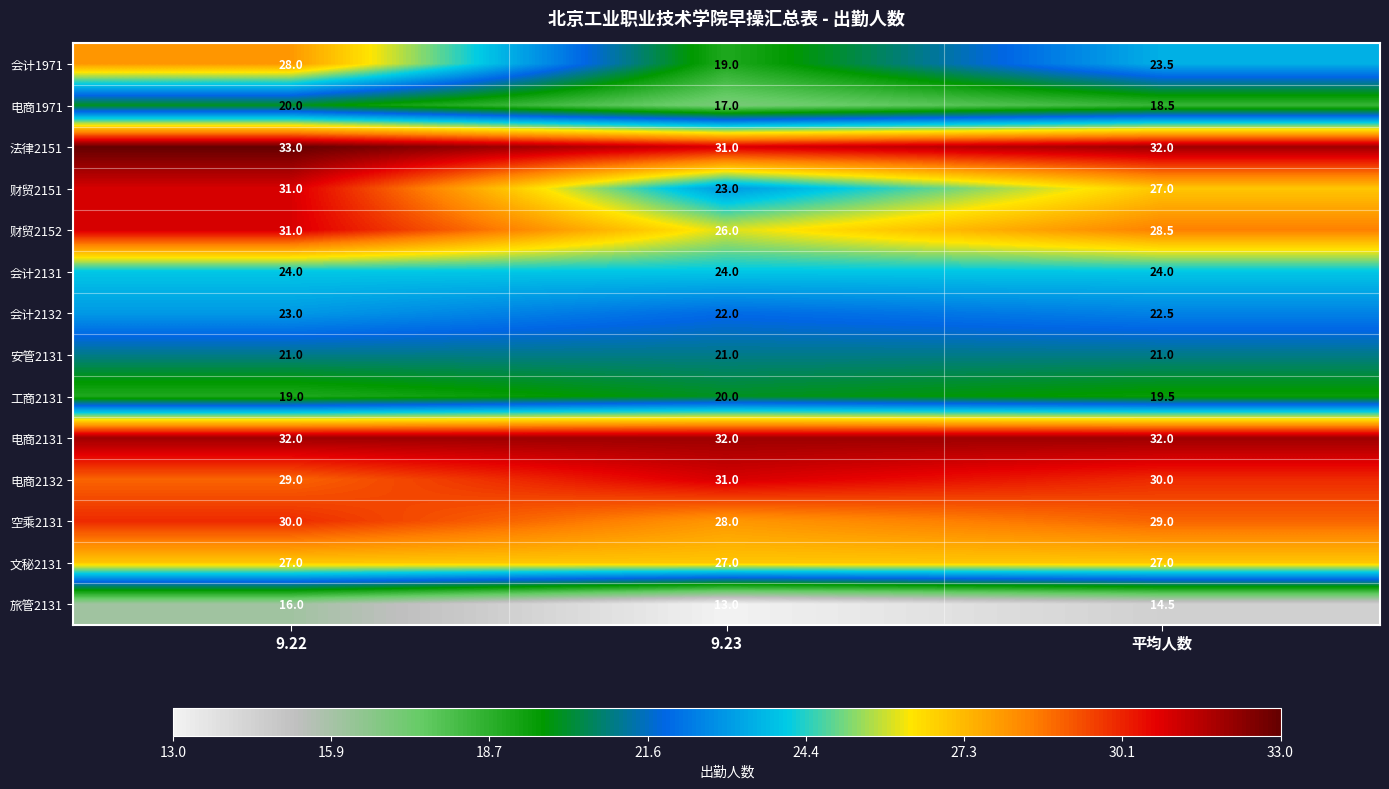

At which category is the sum across all series the highest?

9.22